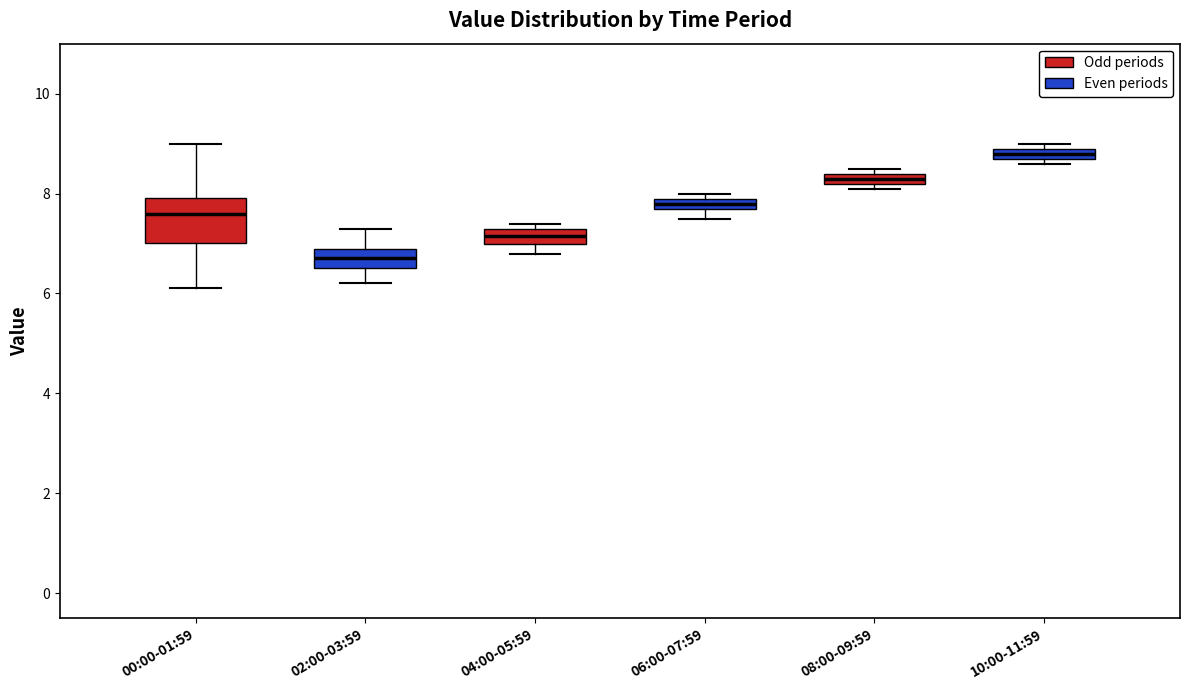

Where is the lower edge of the box for 06:00-07:59 on the y-axis? The values are not printed on the chart, so give them approximately, as read against the axis.

7.8